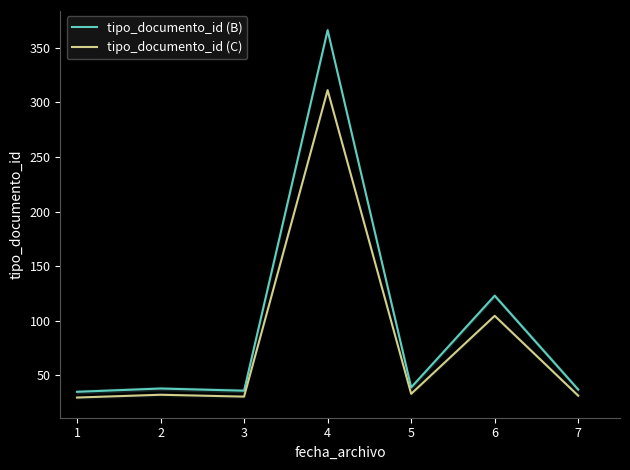

True or false: tipo_documento_id (B) and tipo_documento_id (C) intersect in this chart.

False